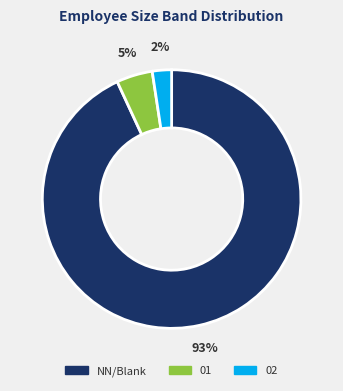

Is it true that 01 is 5% of the pie?

True